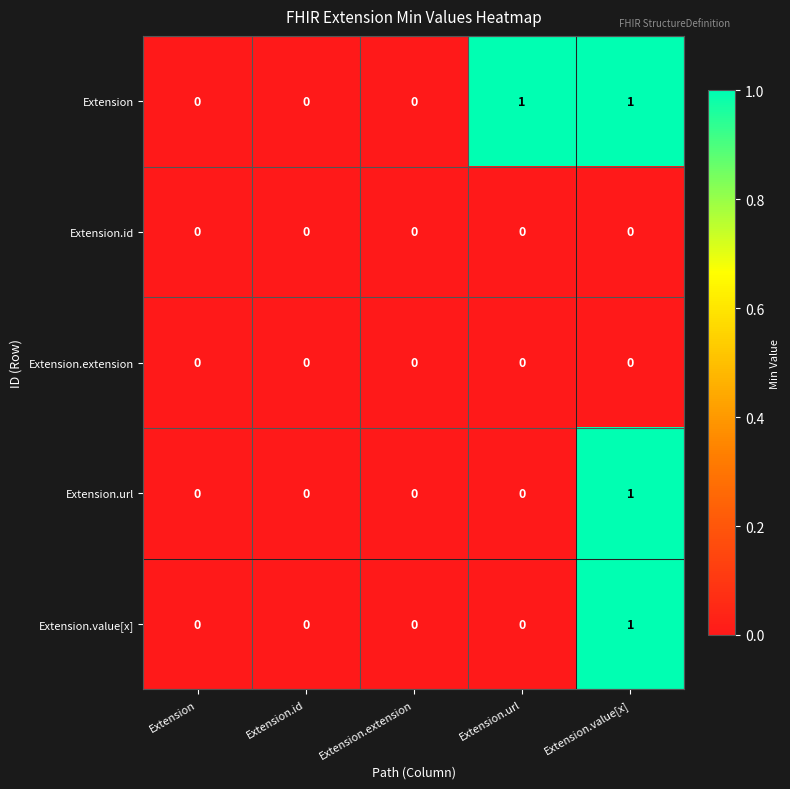

At which category is the sum across all series the highest?

Extension.value[x]